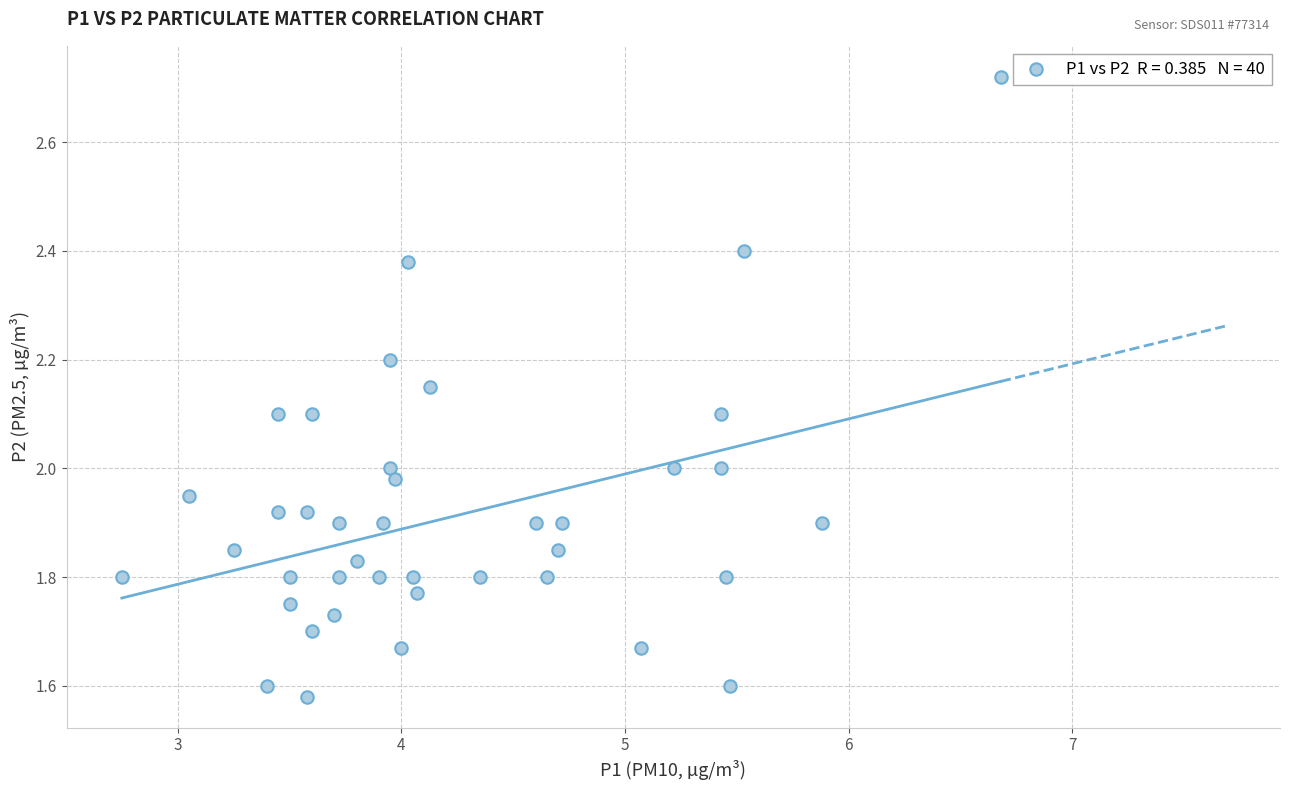

What is the range of Y values (max minus min)?

1.1